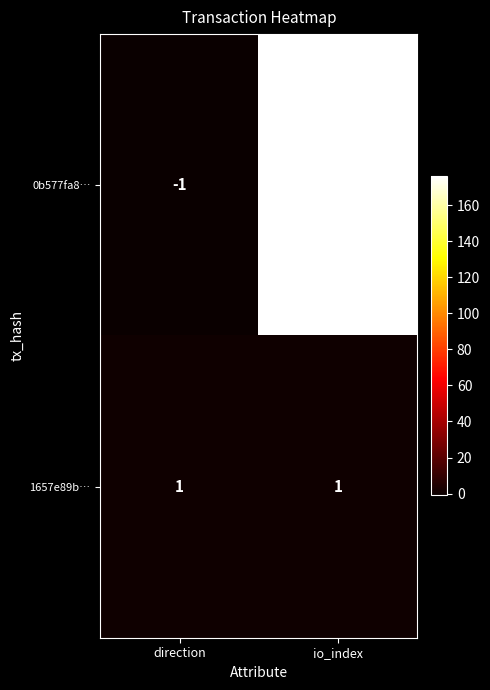

List the labels in order of 0b577fa8… value, smallest first.

direction, io_index